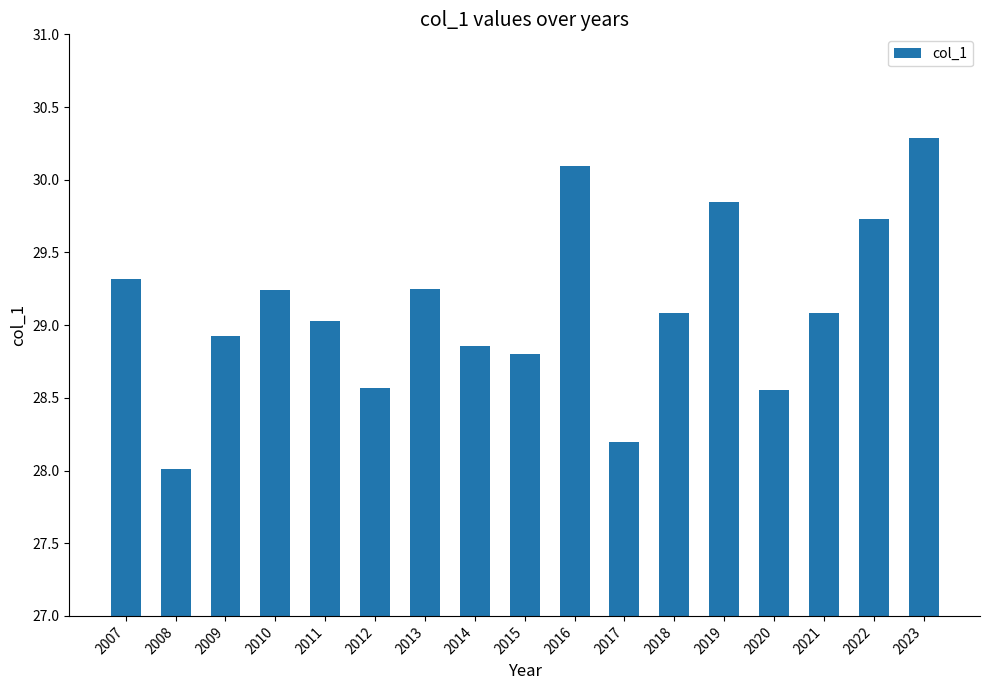

Which has a higher value, 2020 or 2010?

2010